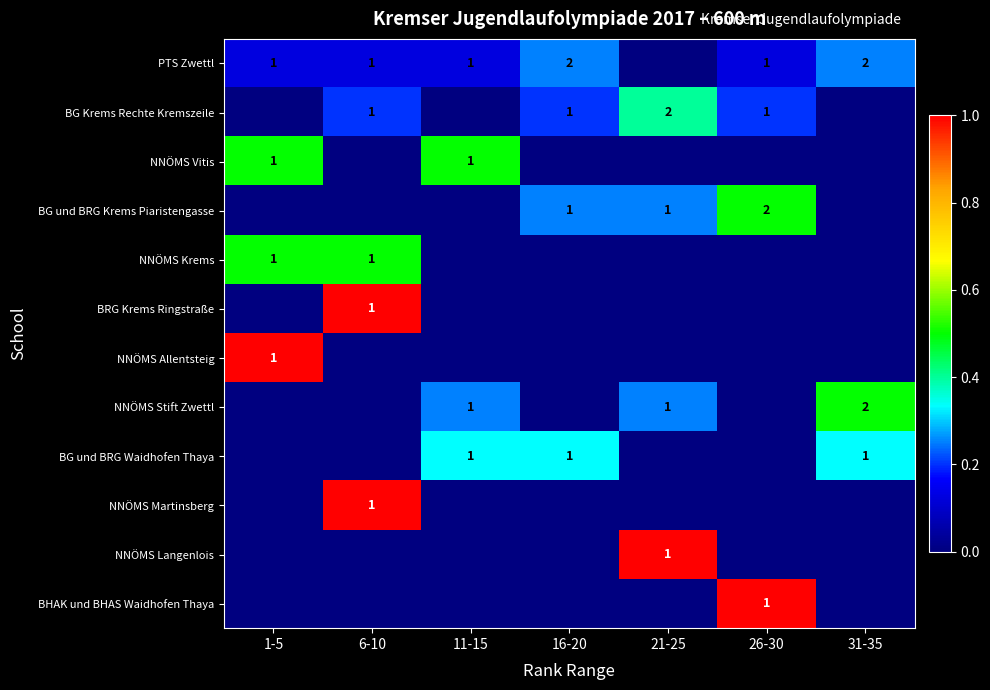

The value of PTS Zwettl at 6-10 is 0. True or false?

False